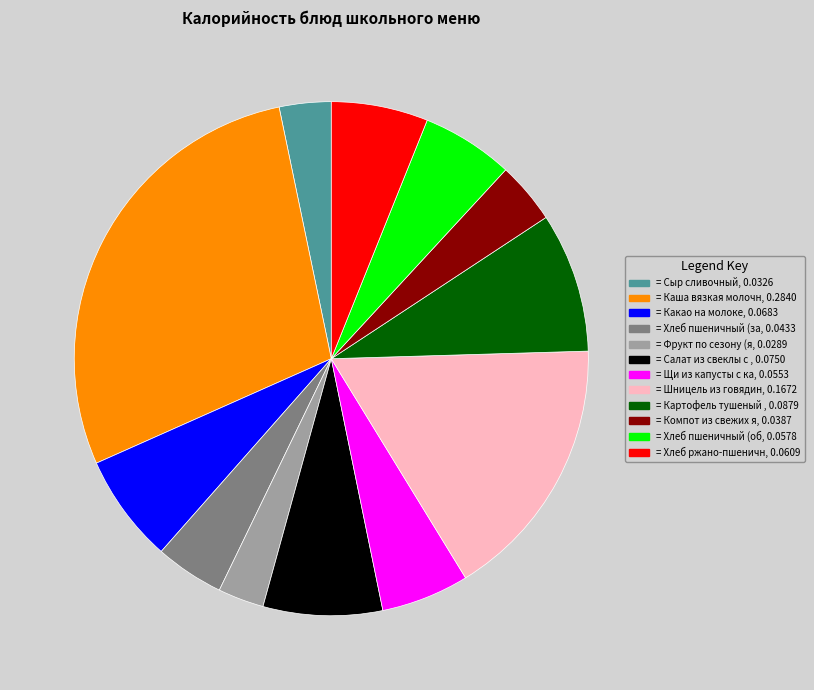

Is there any slice that represents more than half of the pie?

No